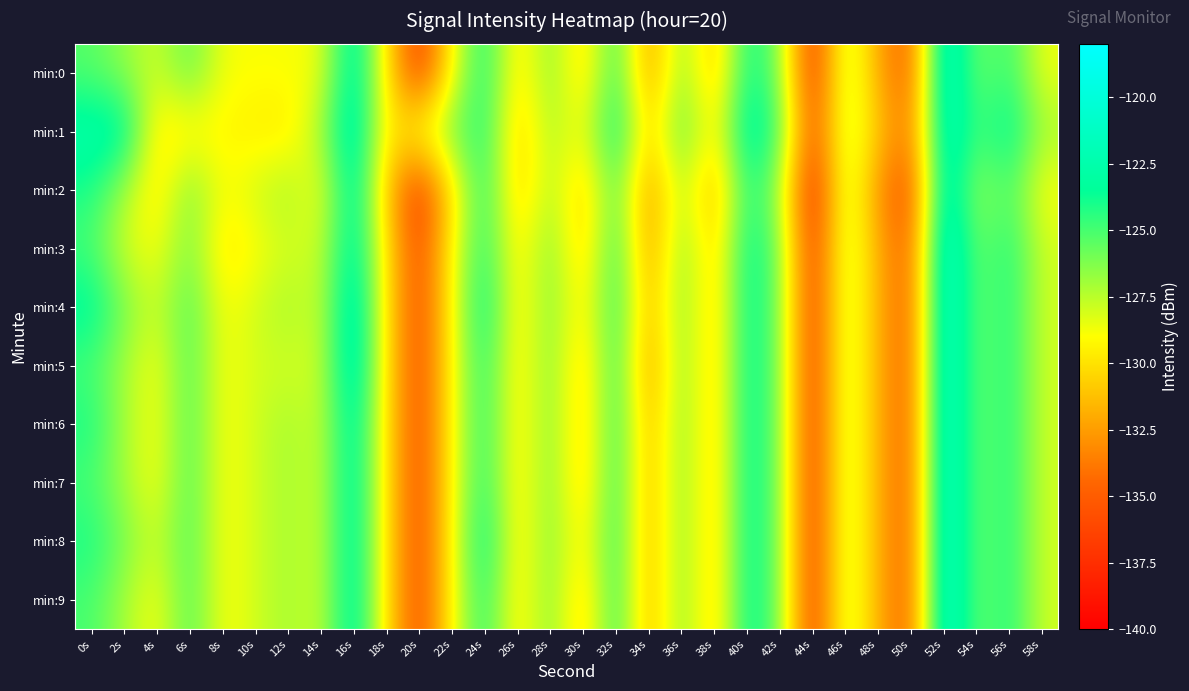

List the series in order of their peak value, lowest first.

min:1, min:2, min:0, min:3, min:4, min:5, min:6, min:7, min:8, min:9